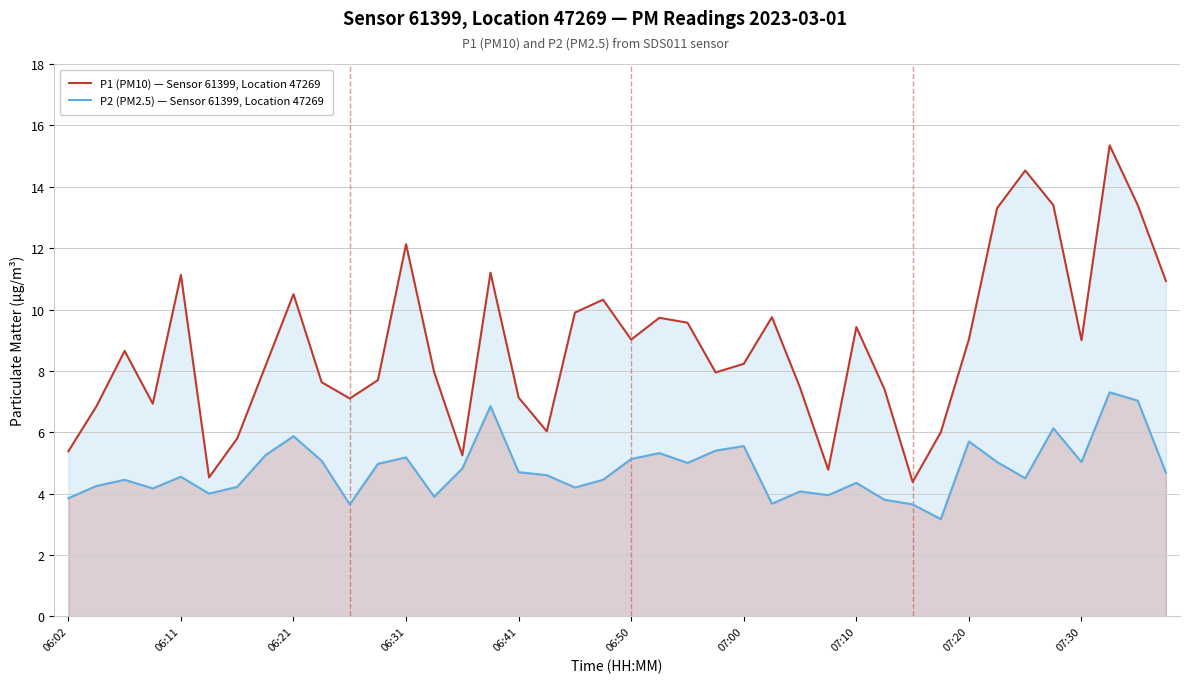

What is the total value across all series at 11?

12.7